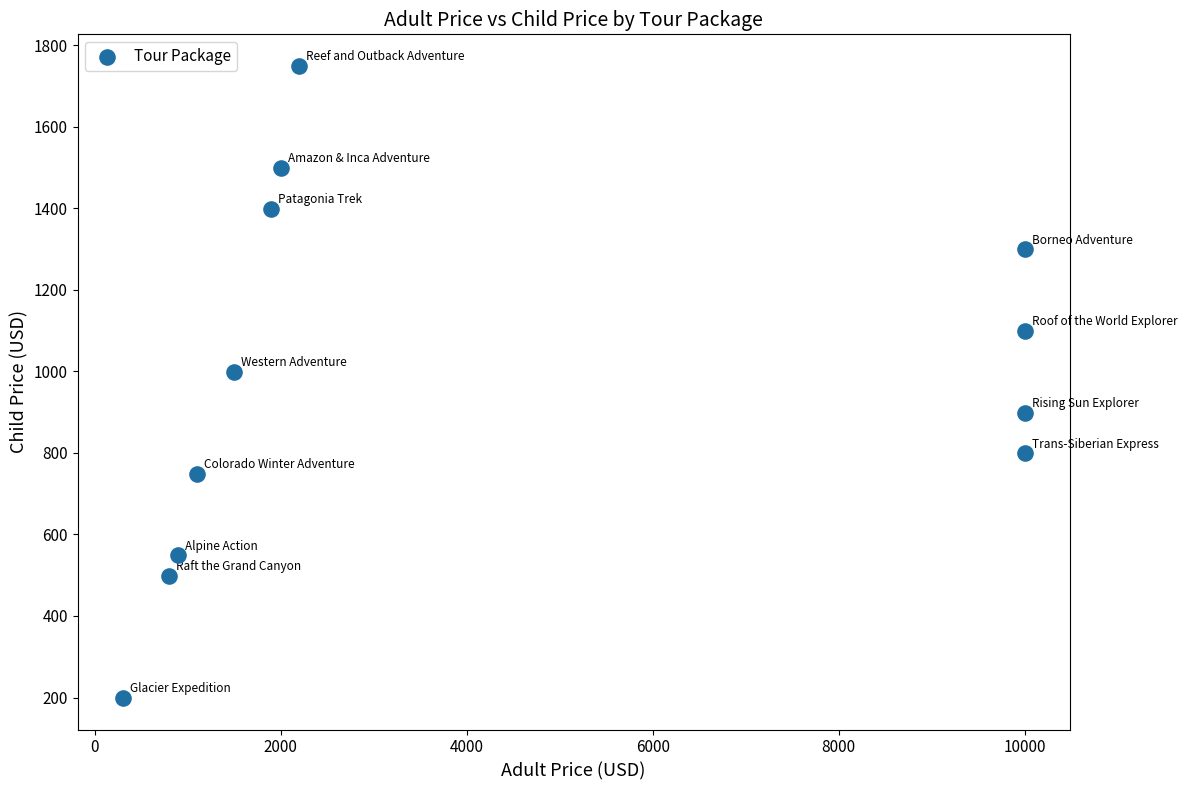

What is the average Y value?

978